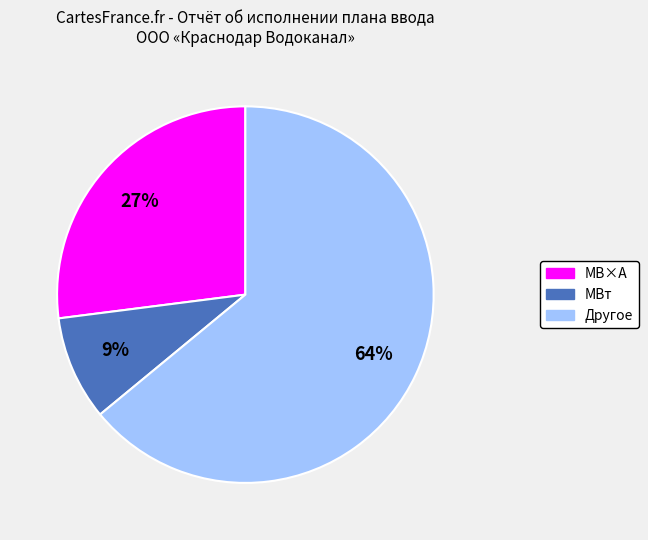

Does any single category account for the majority?

Yes